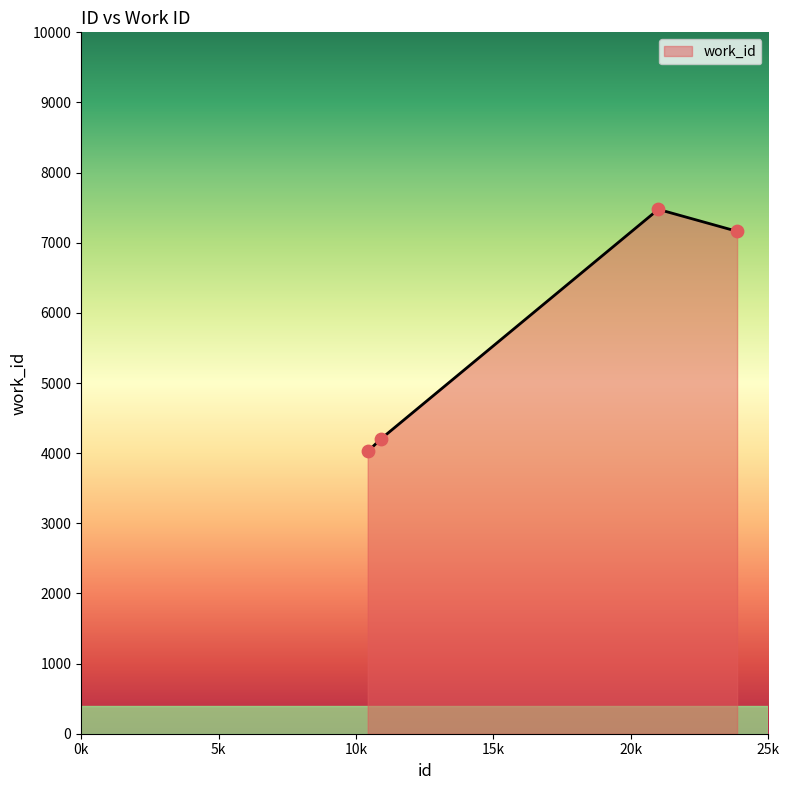

What is the difference between the second highest and minimum values?

3139